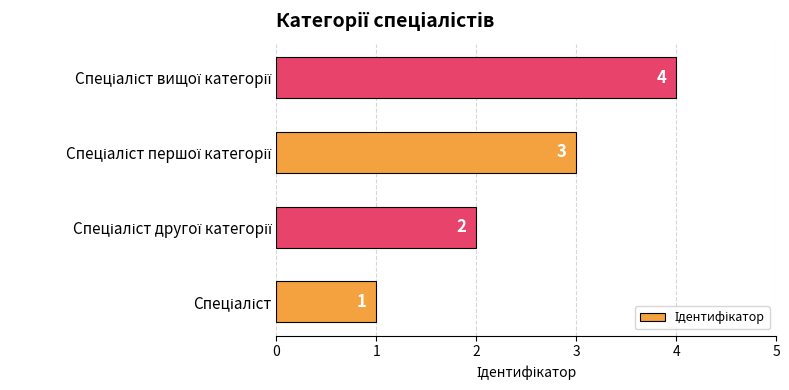

What is the difference between the maximum and minimum values?

3